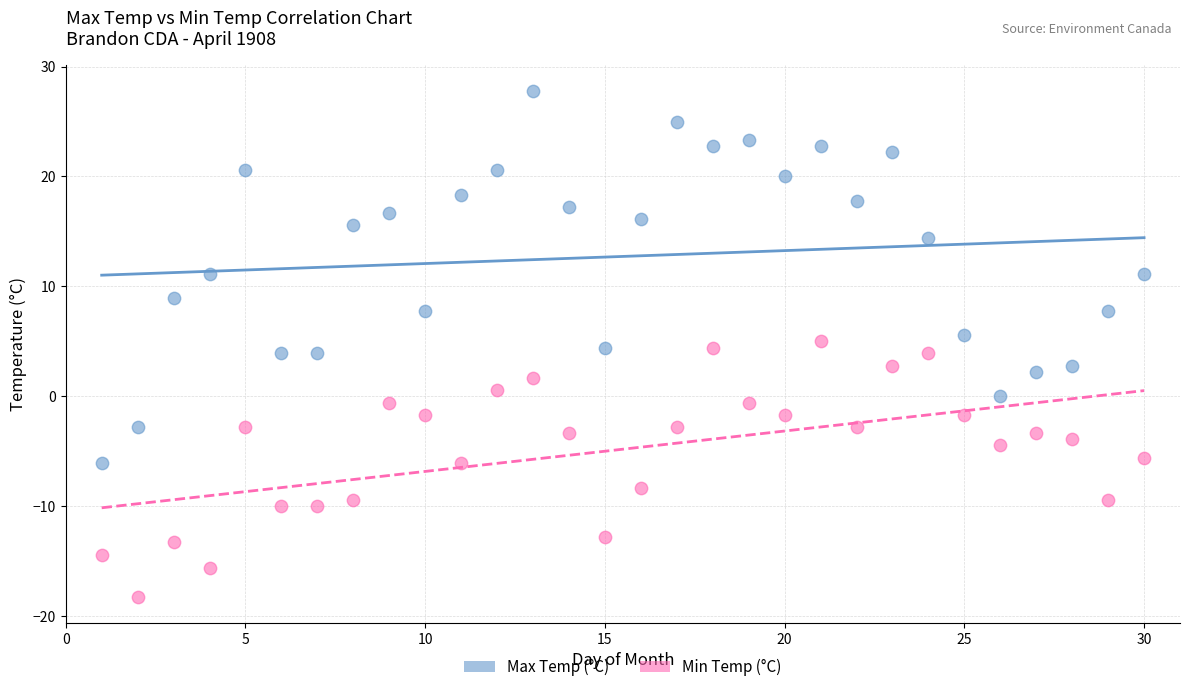

Which series reaches the maximum Y coordinate?

Max Temp (°C)